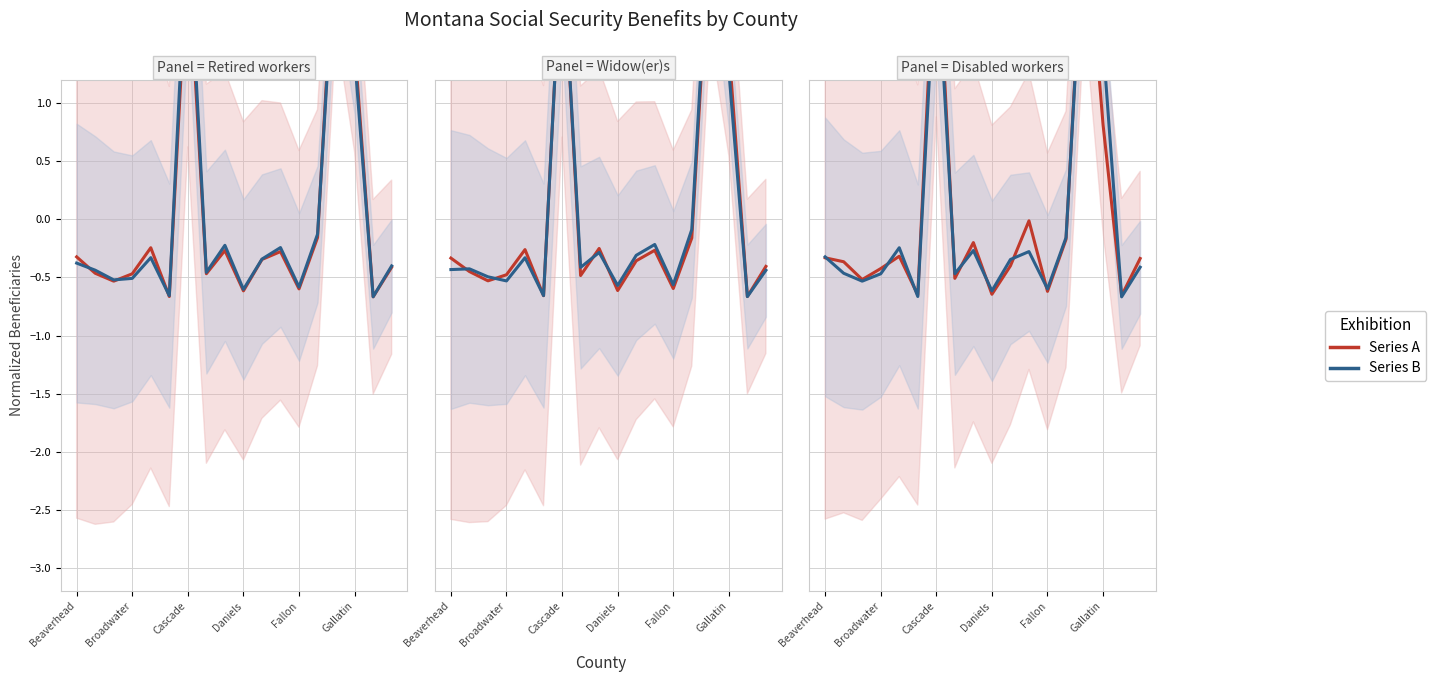

At which category does the chart reach its peak across all series?

14